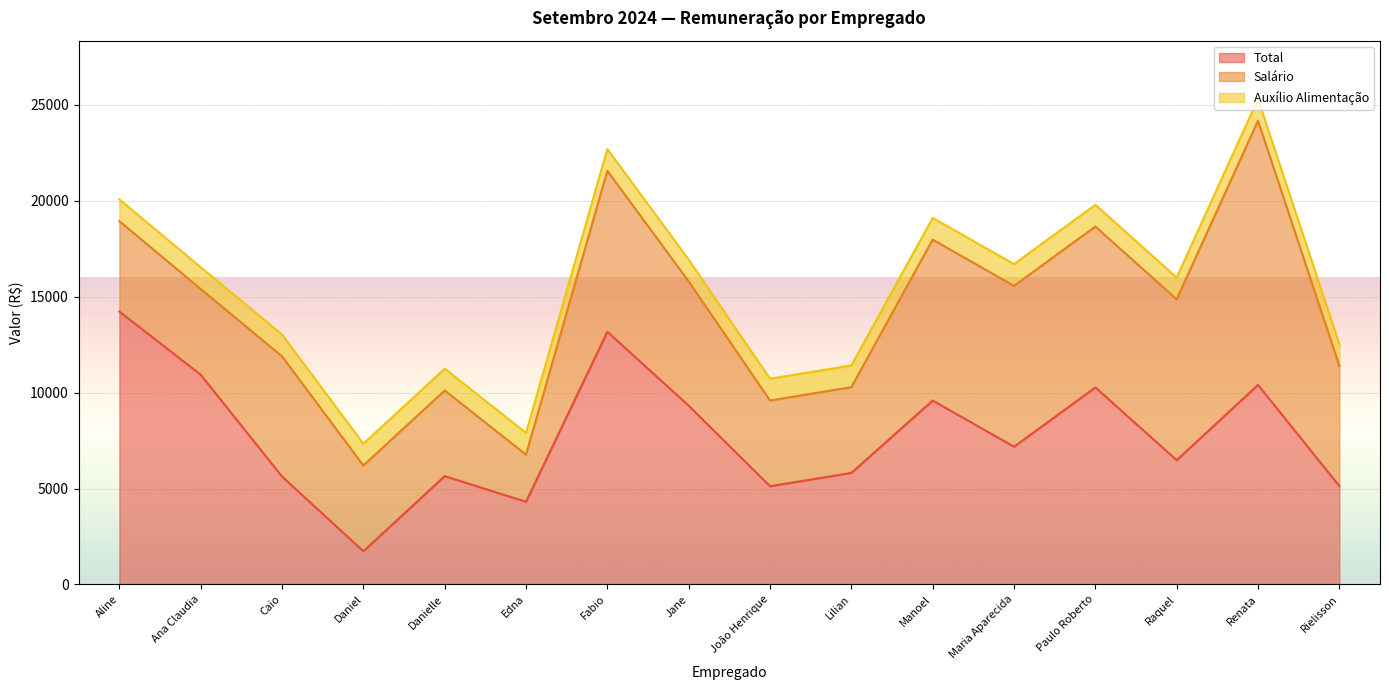

Which category has the highest value in the Salário series?

Renata